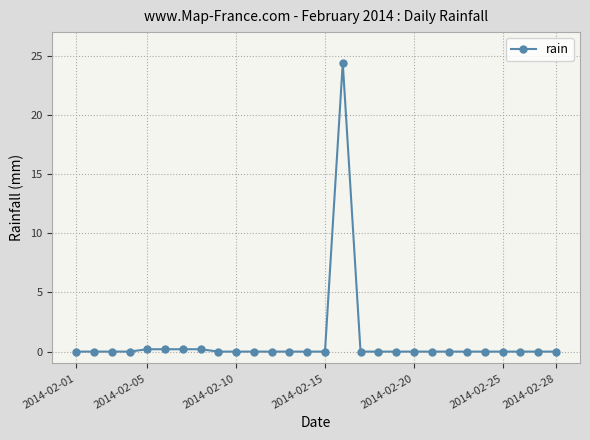

What is the difference between the maximum and minimum values?

24.4